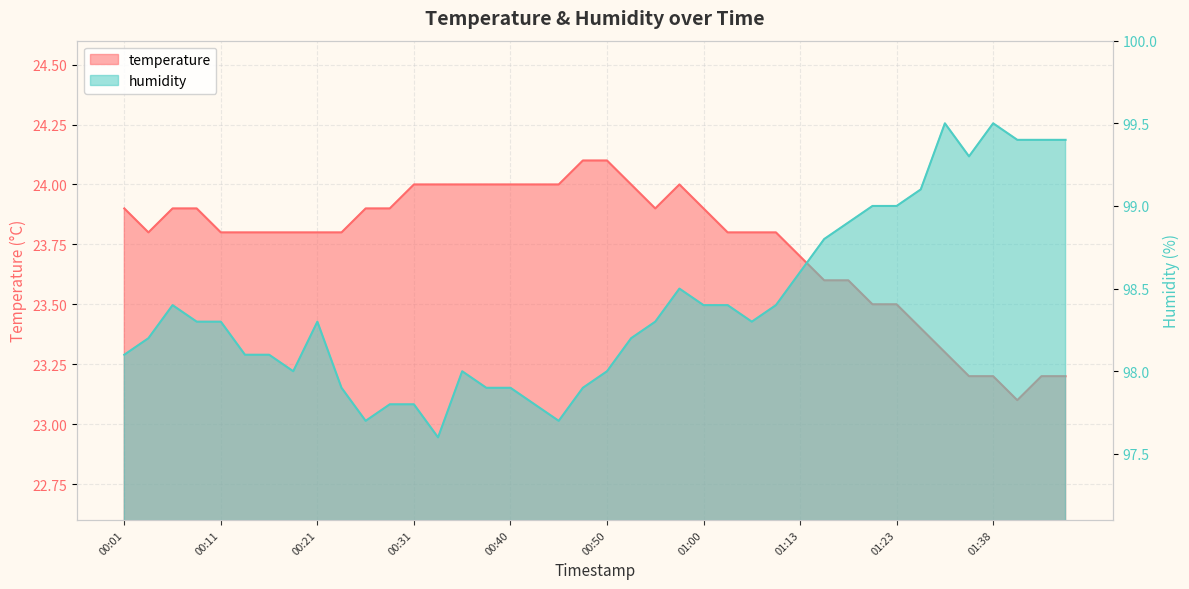

What is the label of the 34th point from the right?

00:16